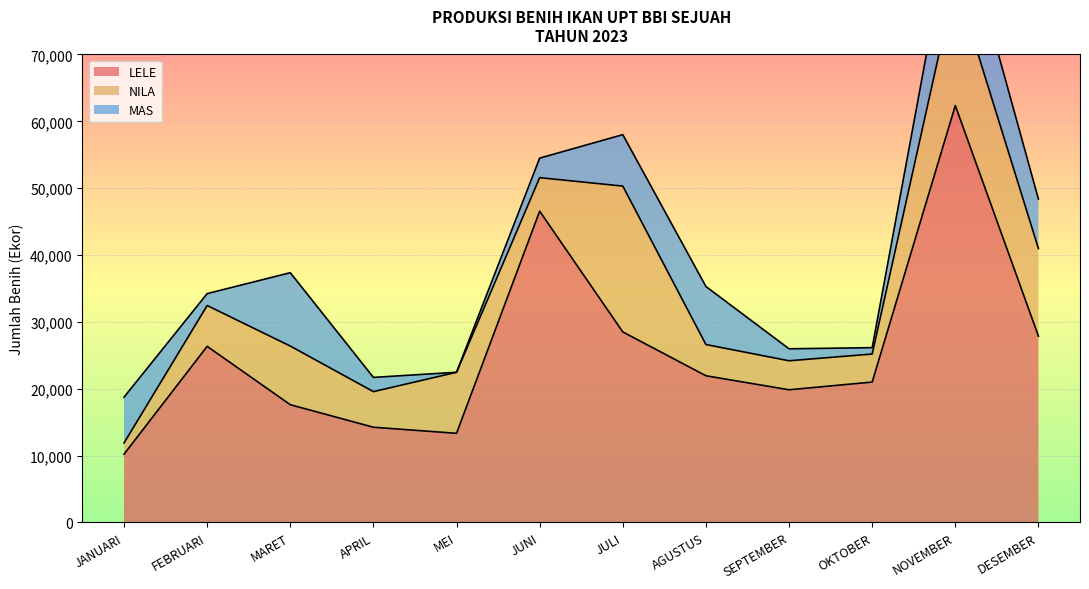

How many intersections are there between NILA and MAS?

5